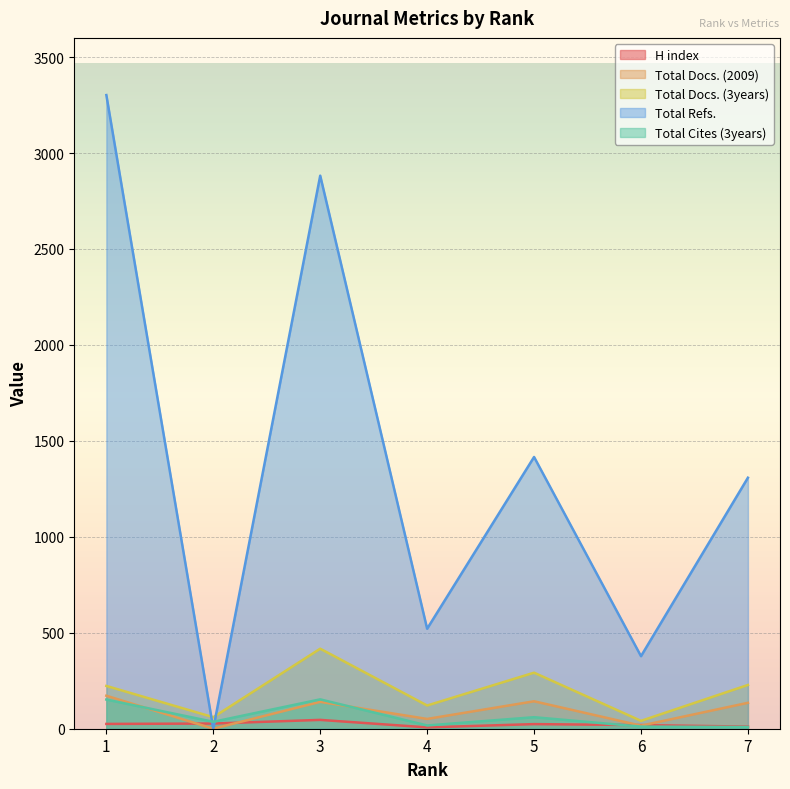

Which series has the largest range (max minus min)?

Total Refs.